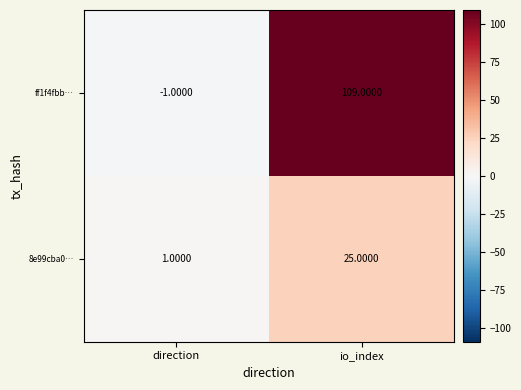

How many data points does each series have?

2